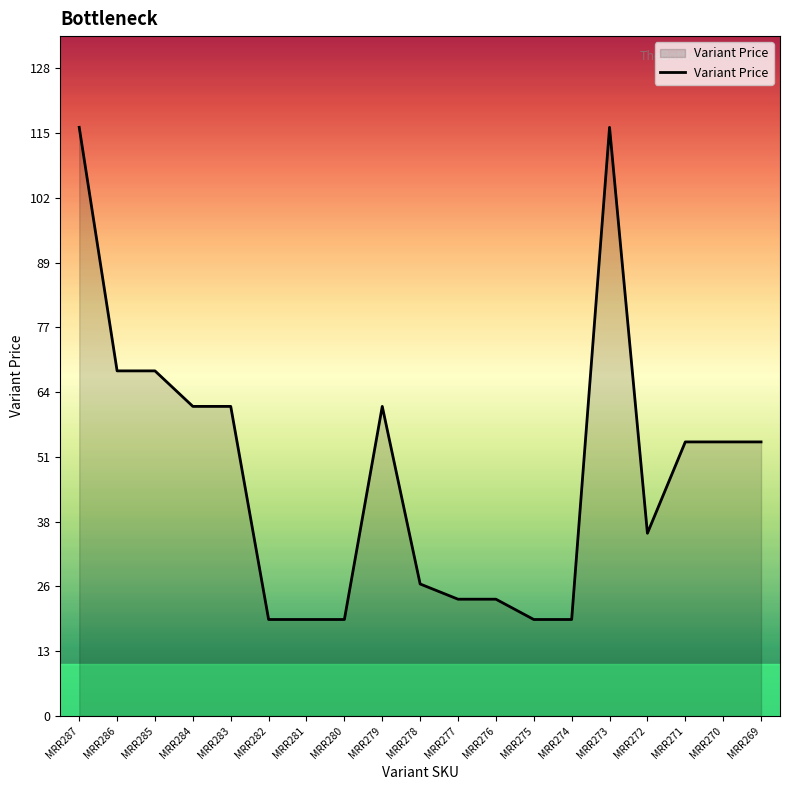

Reading right to left, extract all data points from this chart.

54	54	54	36	116	19	19	23	23	26	61	19	19	19	61	61	68	68	116